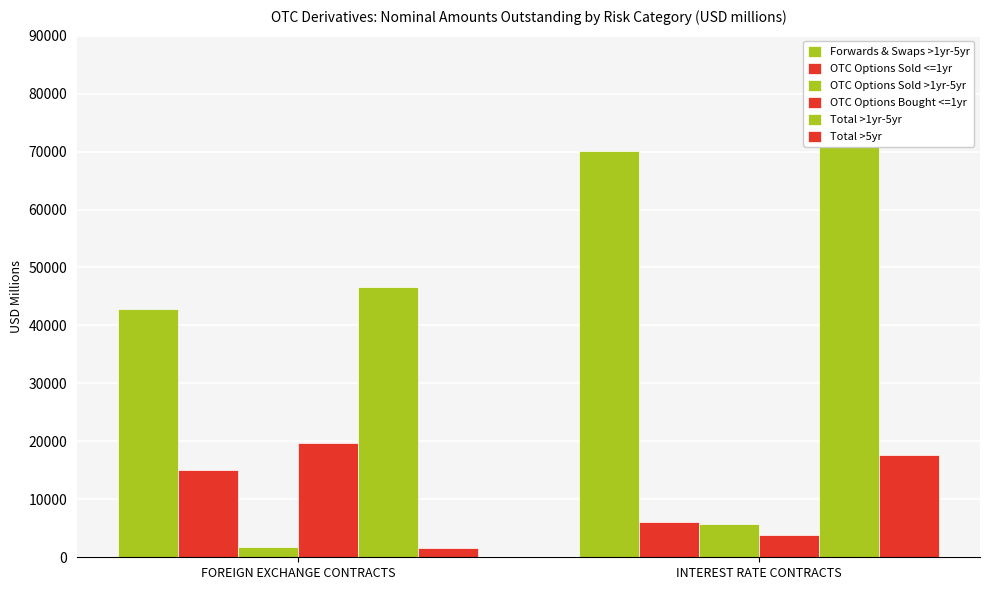

True or false: Total >5yr has a value of 17632.6 at INTEREST RATE CONTRACTS.

True